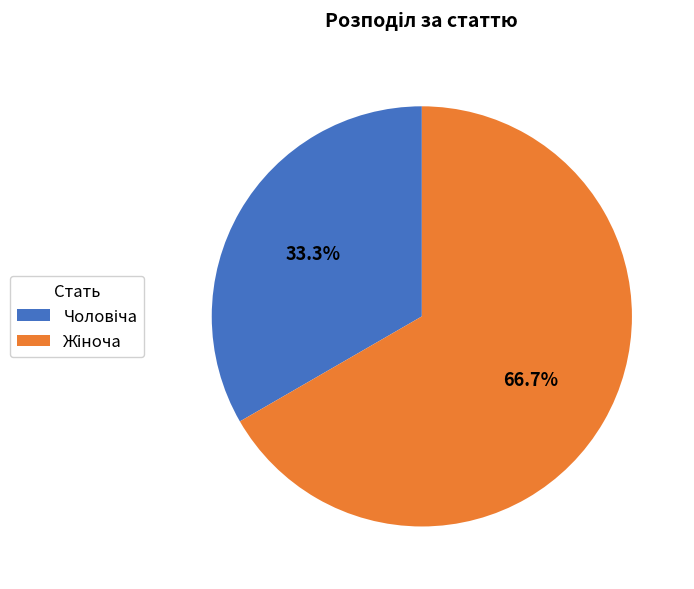

Is there any slice that represents more than half of the pie?

Yes